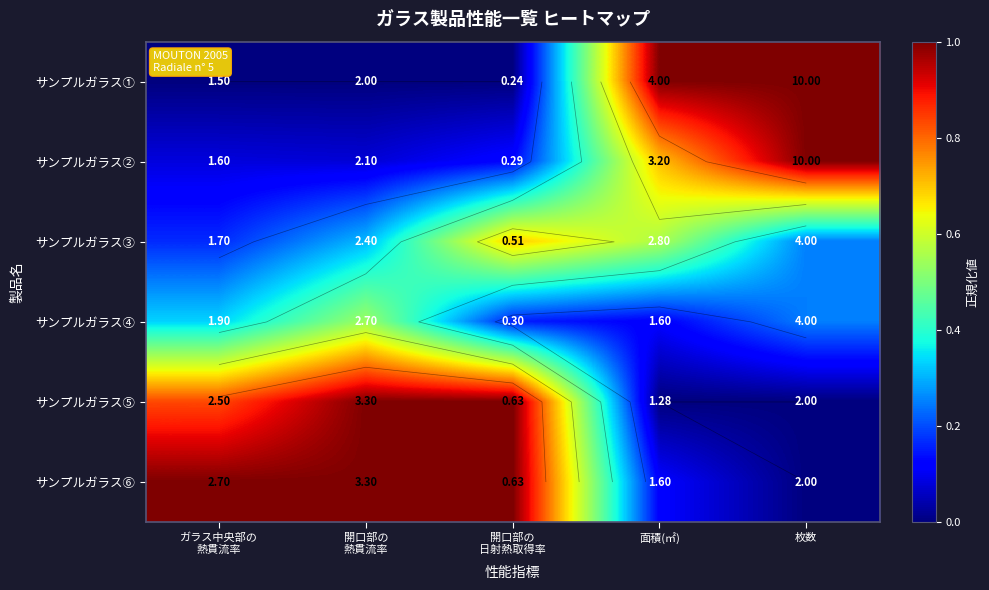

True or false: サンプルガラス① has a value of 0.0 at ガラス中央部の 熱貫流率.

True